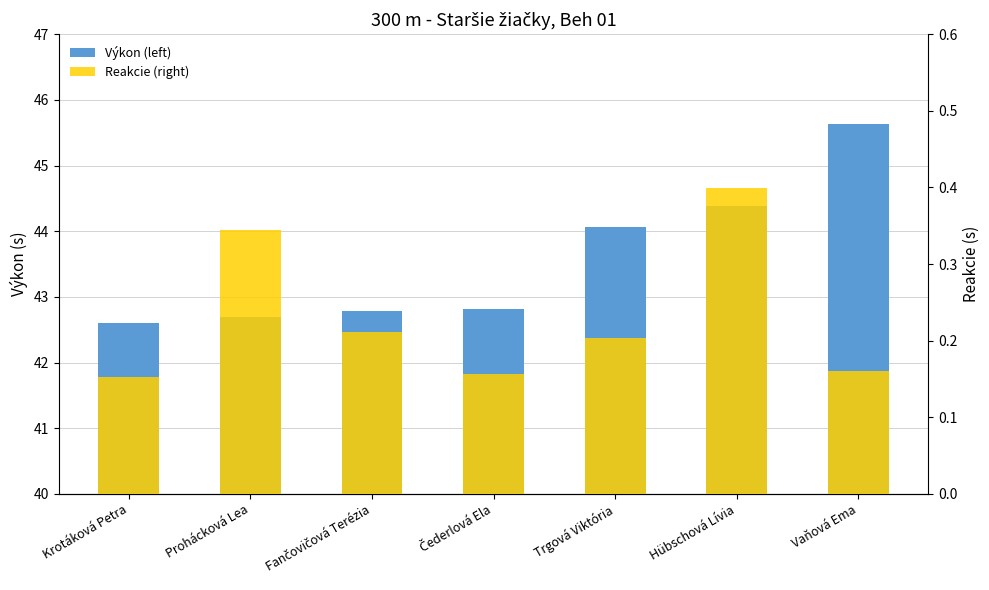

What position from the right is Krotáková Petra?

7